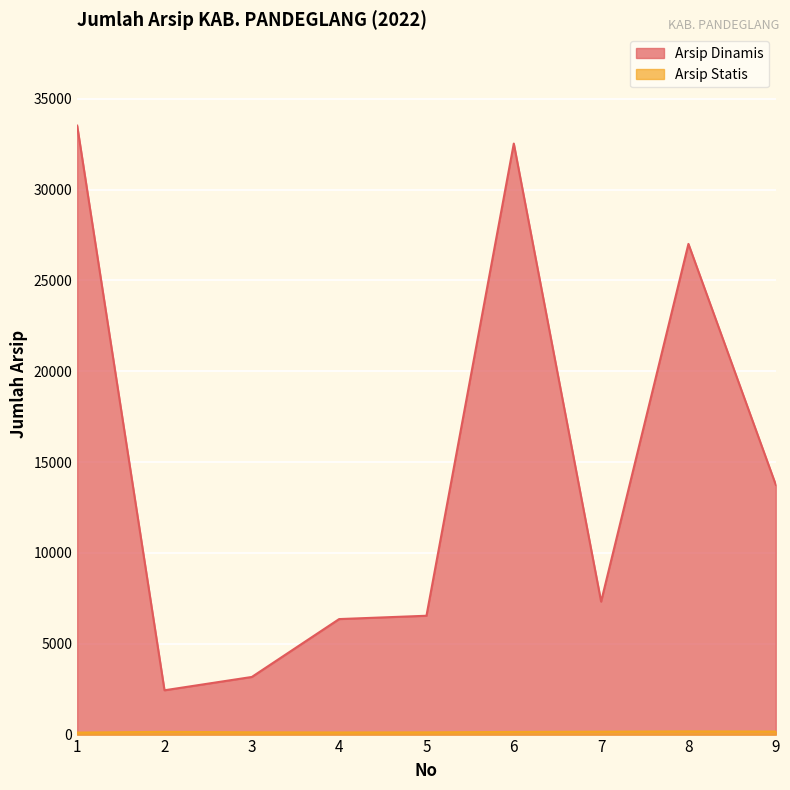

Is the value of Arsip Statis at 5 greater than the value of Arsip Dinamis at 7?

No